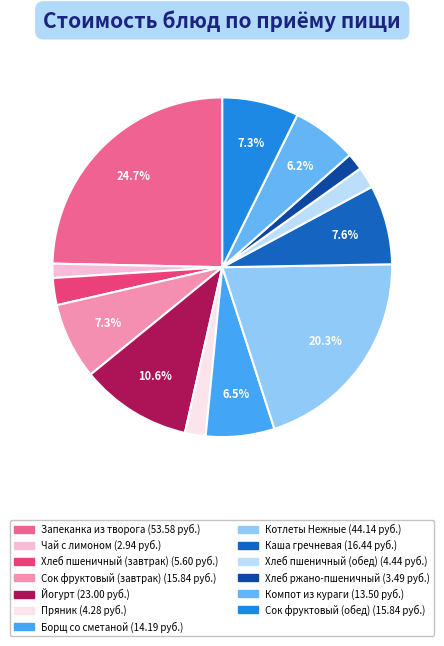

What is the ratio of the value at Каша гречневая to the value at Запеканка из творога?

0.3